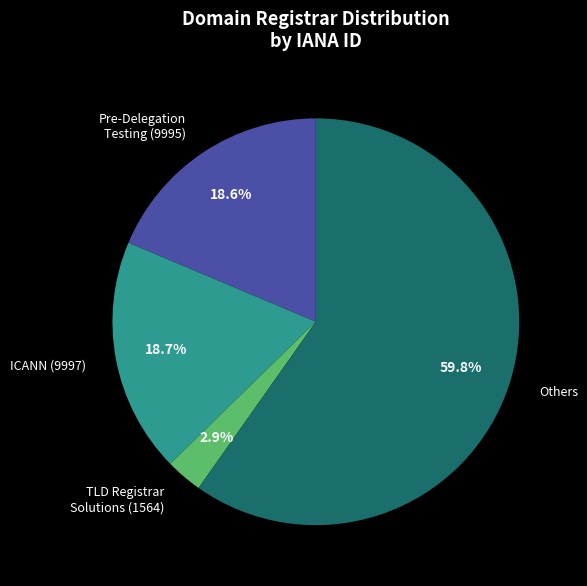

Which slice is the largest?

Others